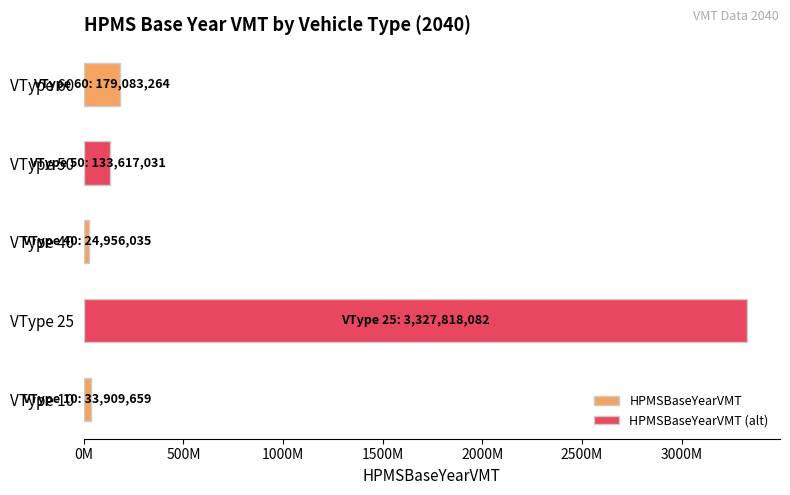

What is the smallest value displayed?

24956035.0